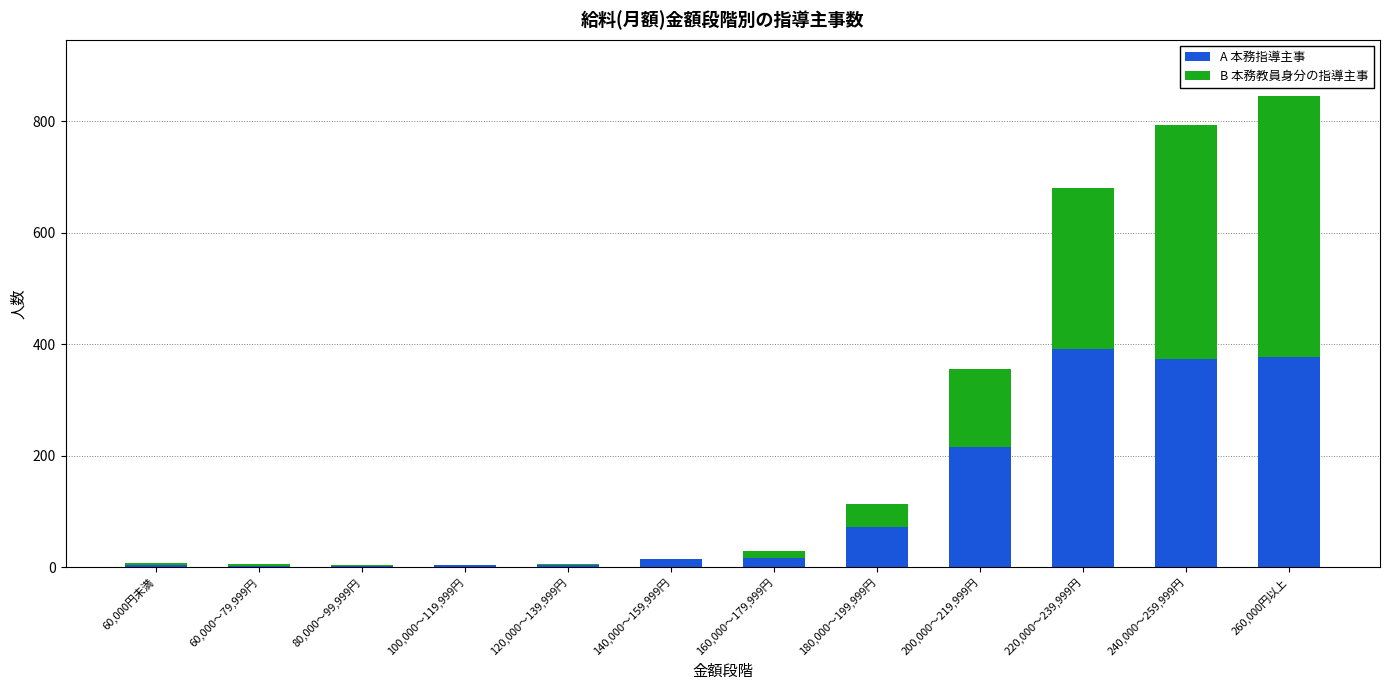

How many categories are shown in the chart?

12